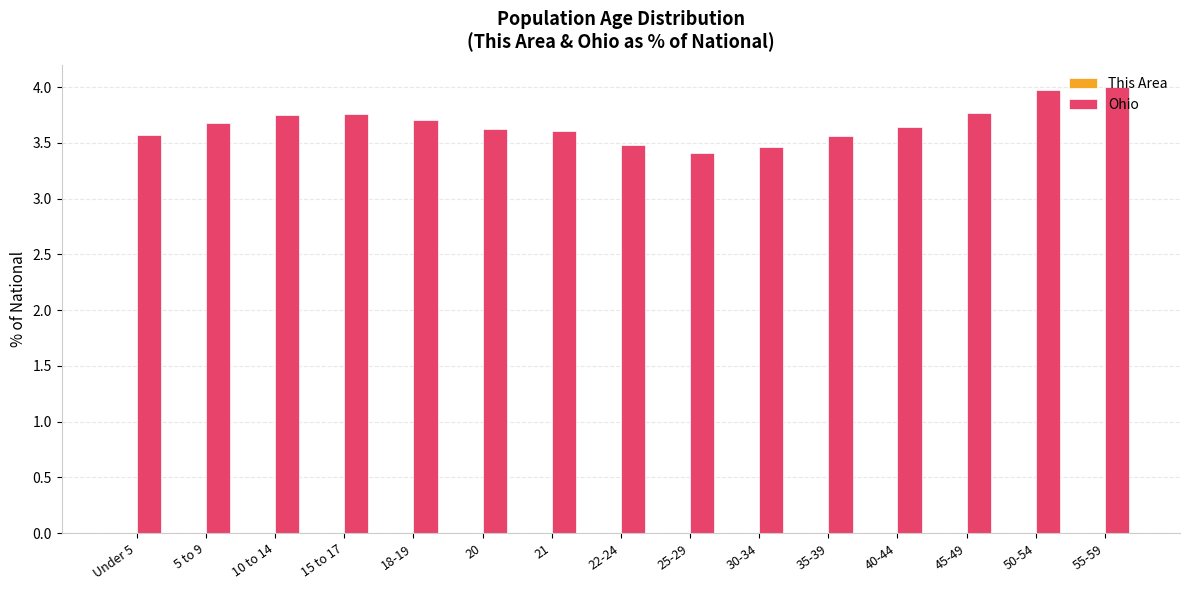

The Ohio series shows 1.9 at 45-49. True or false?

False